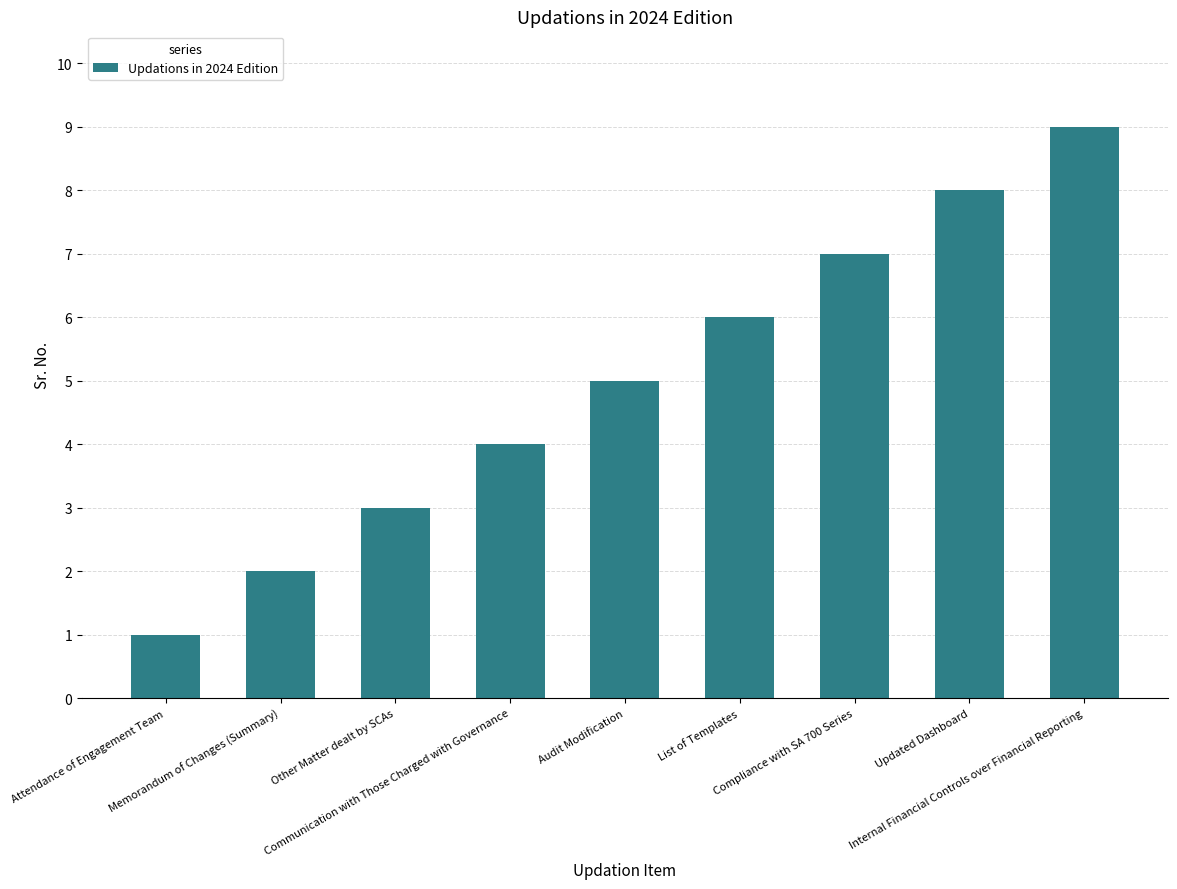

What is the ratio of the value at Compliance with SA 700 Series to the value at List of Templates?

1.2